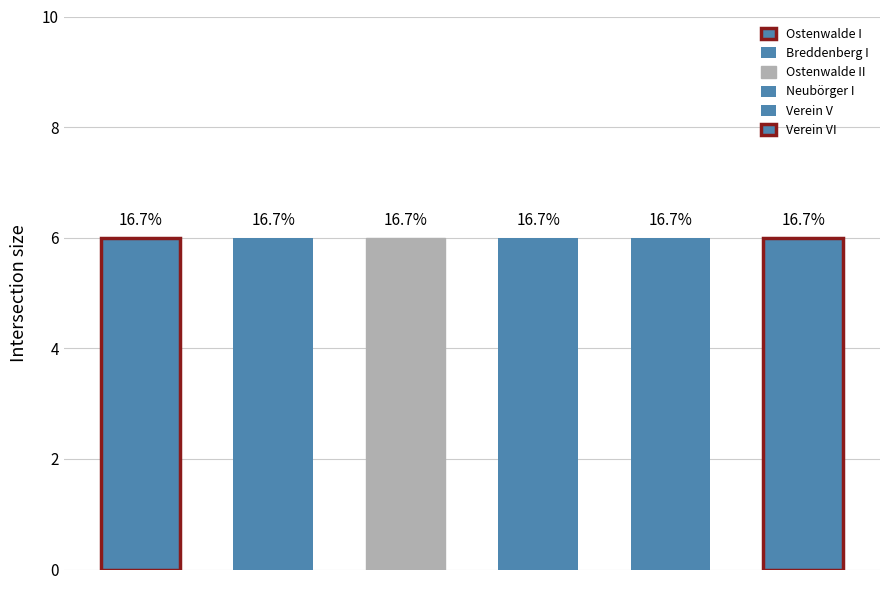

Which label corresponds to the smallest value in the chart?

Breddenberg I